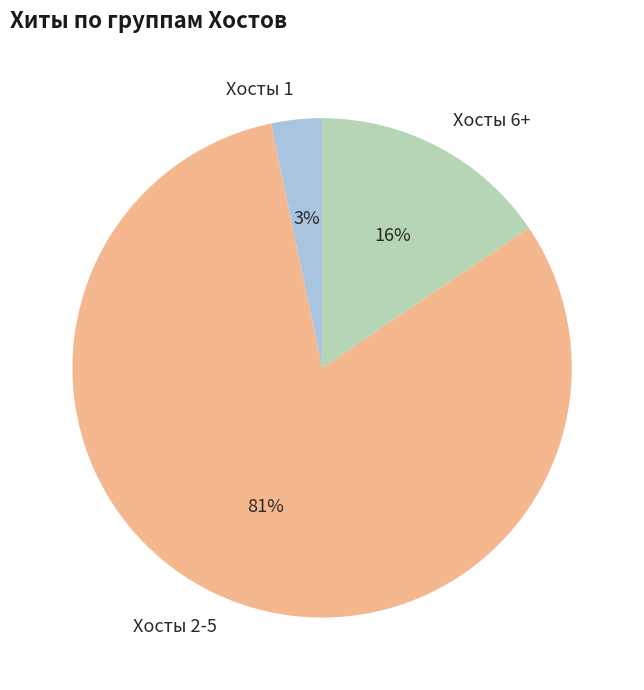

How many slices are in this pie chart?

3